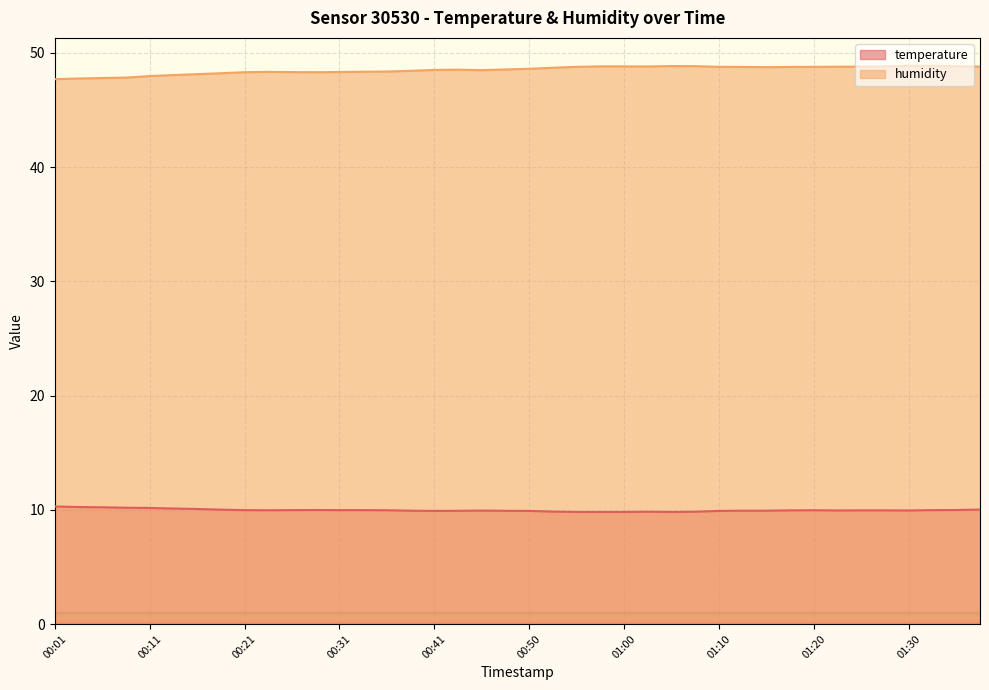

True or false: humidity and temperature cross at least once.

False